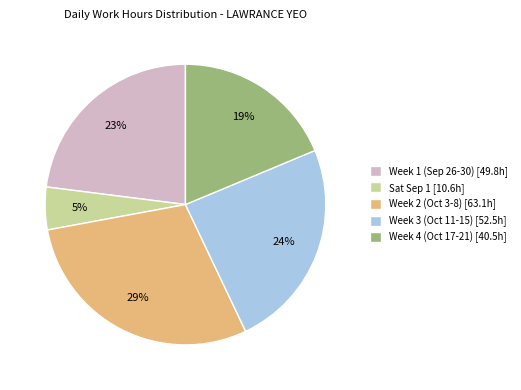

Approximately how many times larger is the value at Week 4 (Oct 17-21) [40.5h] compared to Week 3 (Oct 11-15) [52.5h]?

0.8